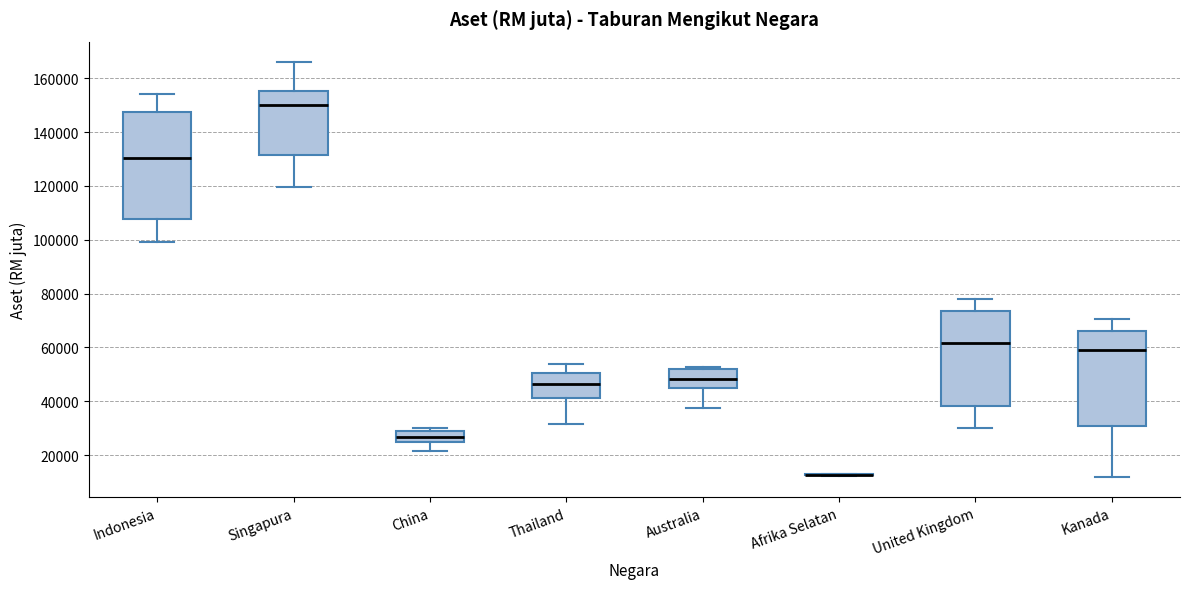

Where does the median line of the box for United Kingdom sit on the y-axis? The values are not printed on the chart, so give them approximately, as read against the axis.

62000